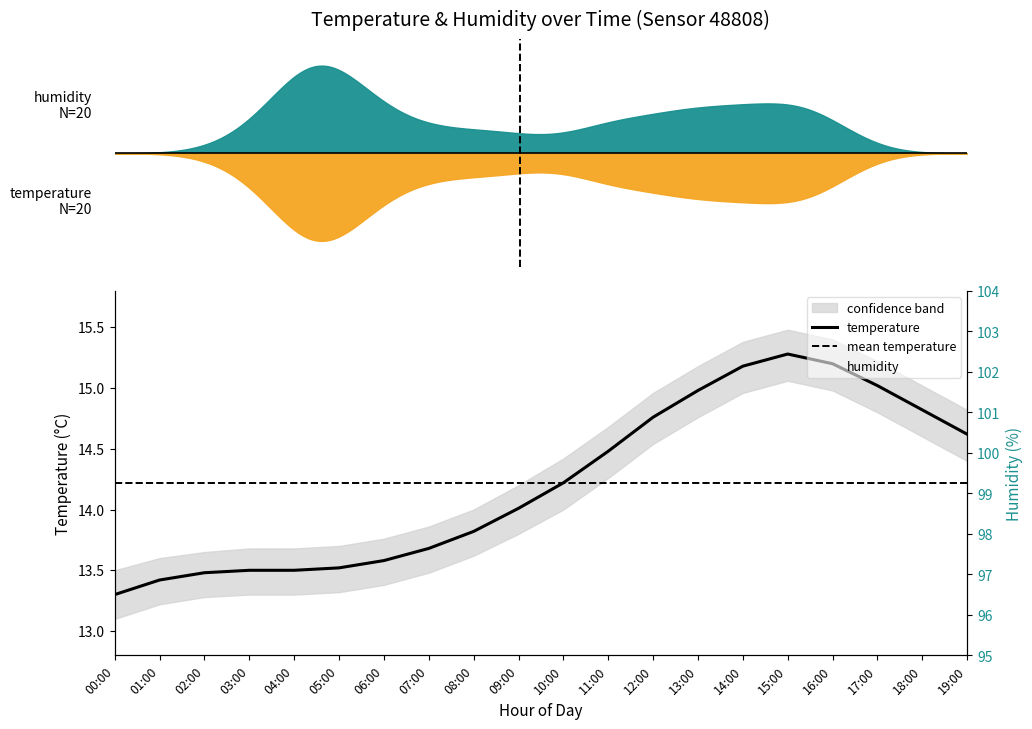

How many lines are shown in the chart?

1